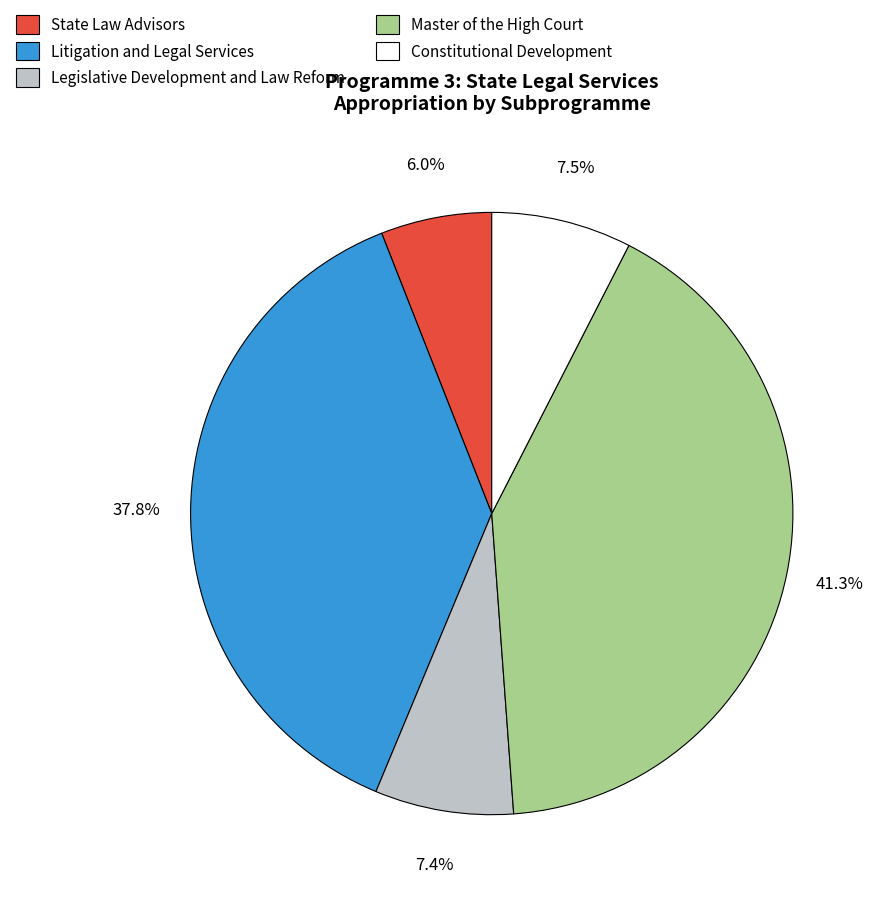

Combined, what portion of the pie is Master of the High Court and State Law Advisors?

47.3%